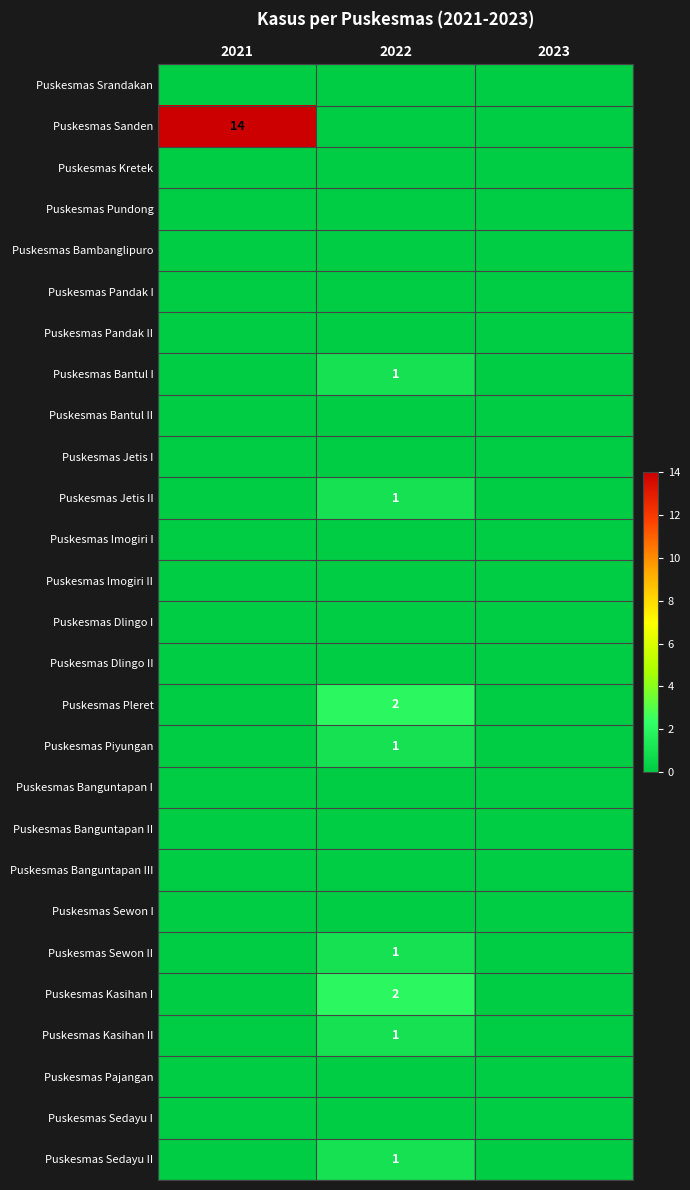

Is it true that Puskesmas Pajangan equals 0 at 2021?

True